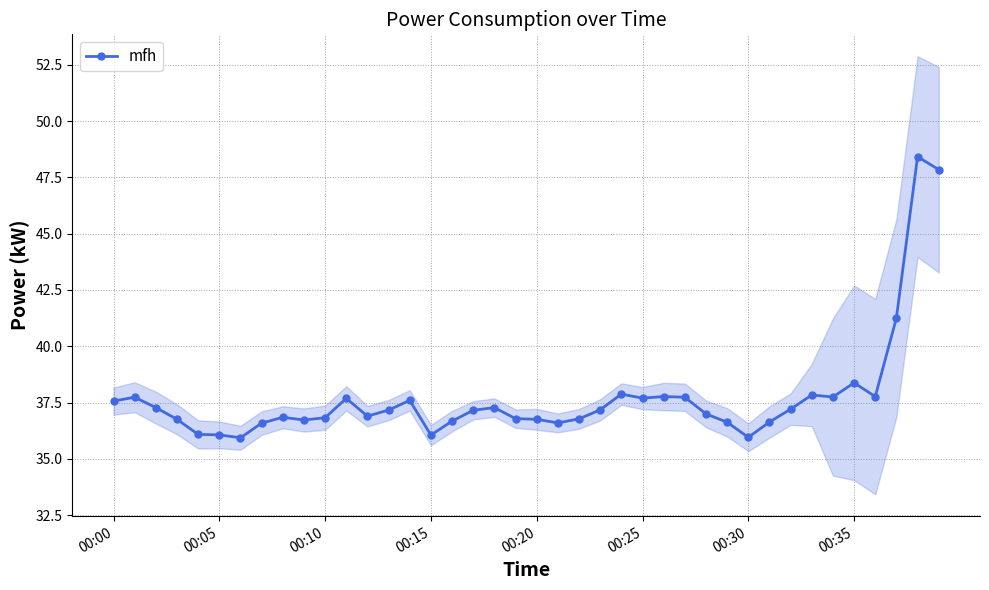

What is the lowest value of the mfh series?

35.9